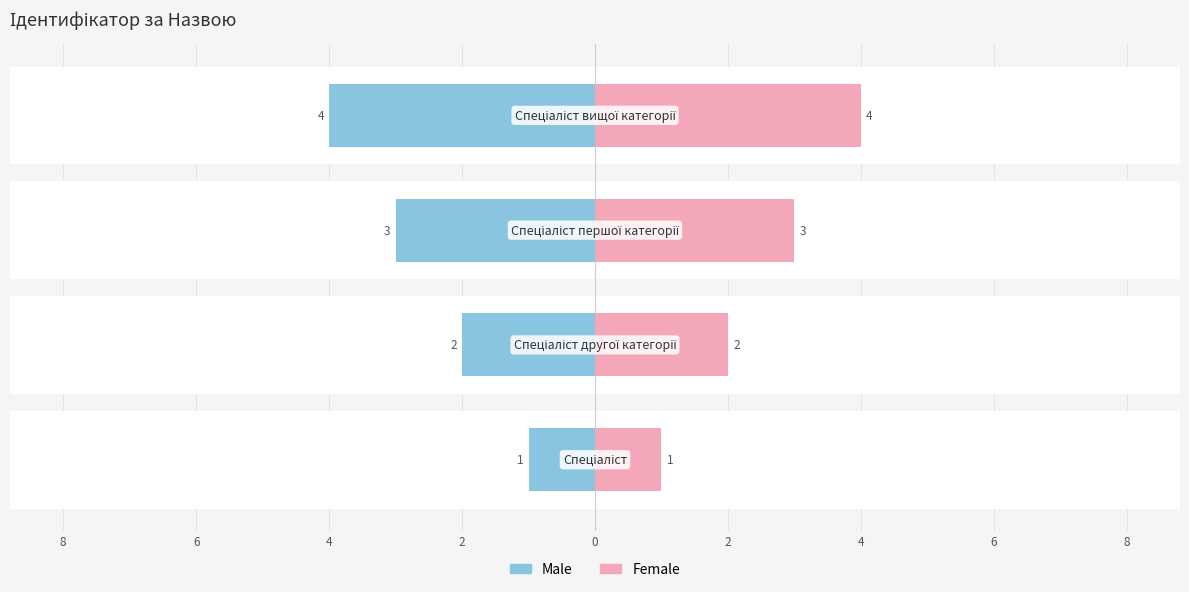

How many data points does each series have?

4